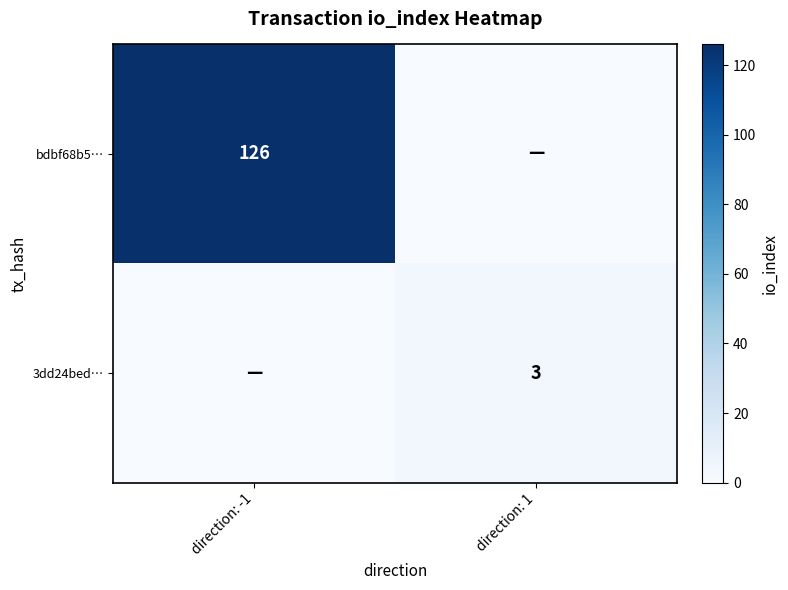

Is it true that 3dd24bed… equals 3 at direction: 1?

True